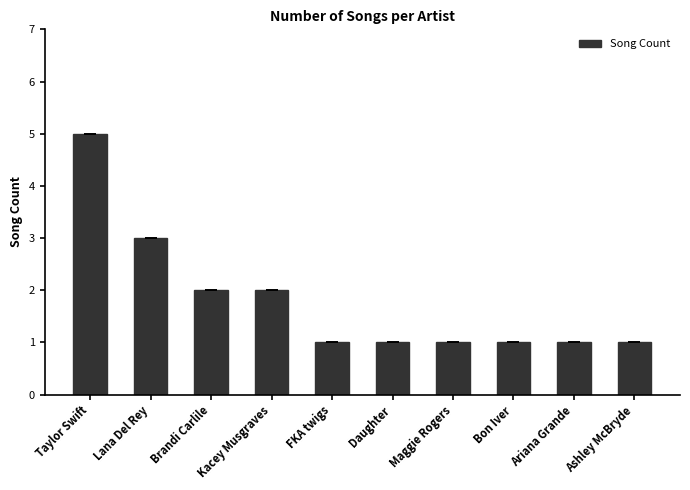

True or false: the data shows 2 at Kacey Musgraves.

True